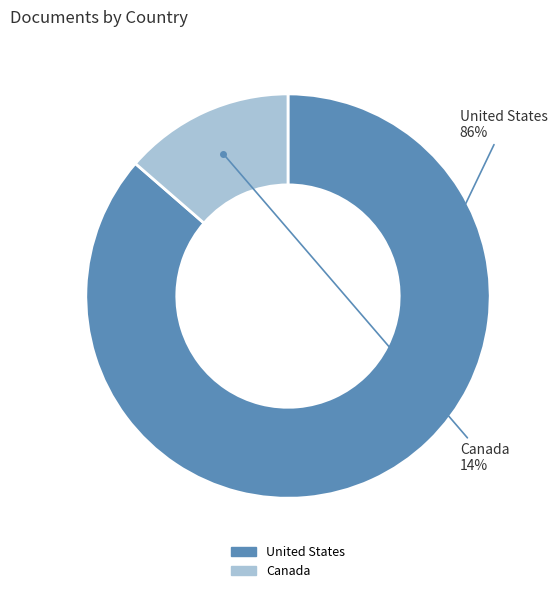

Do United States and Canada together represent more than half of the pie?

Yes